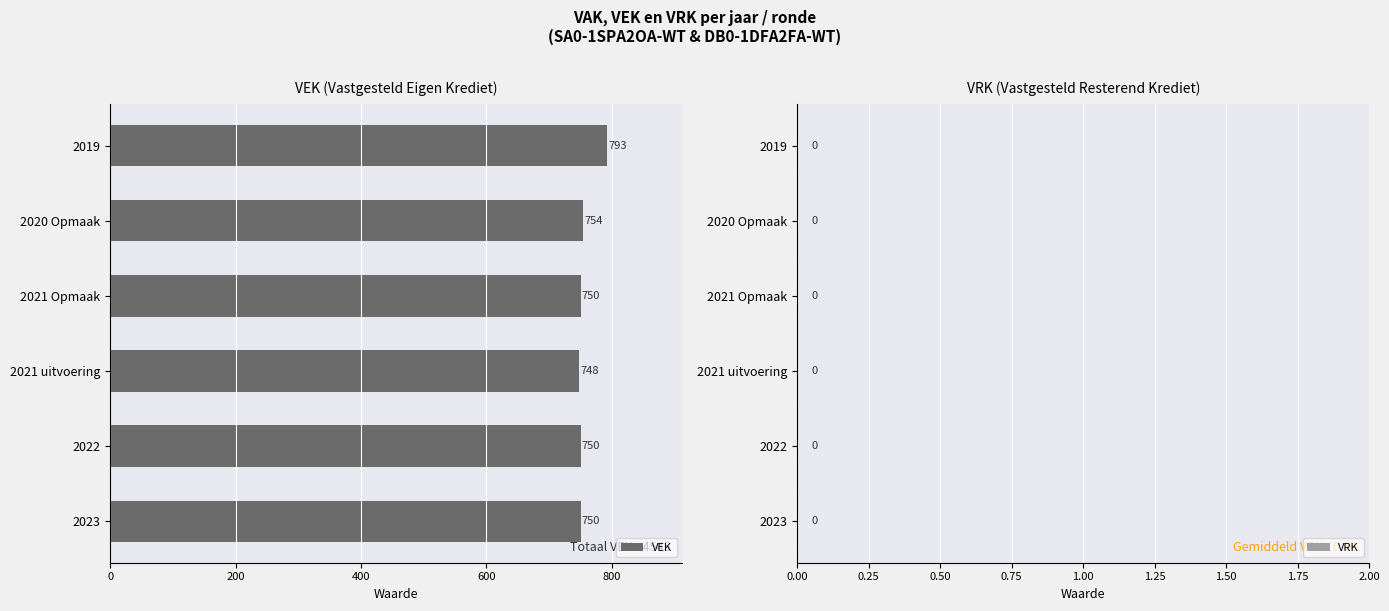

What is the difference between the maximum and minimum values?

45